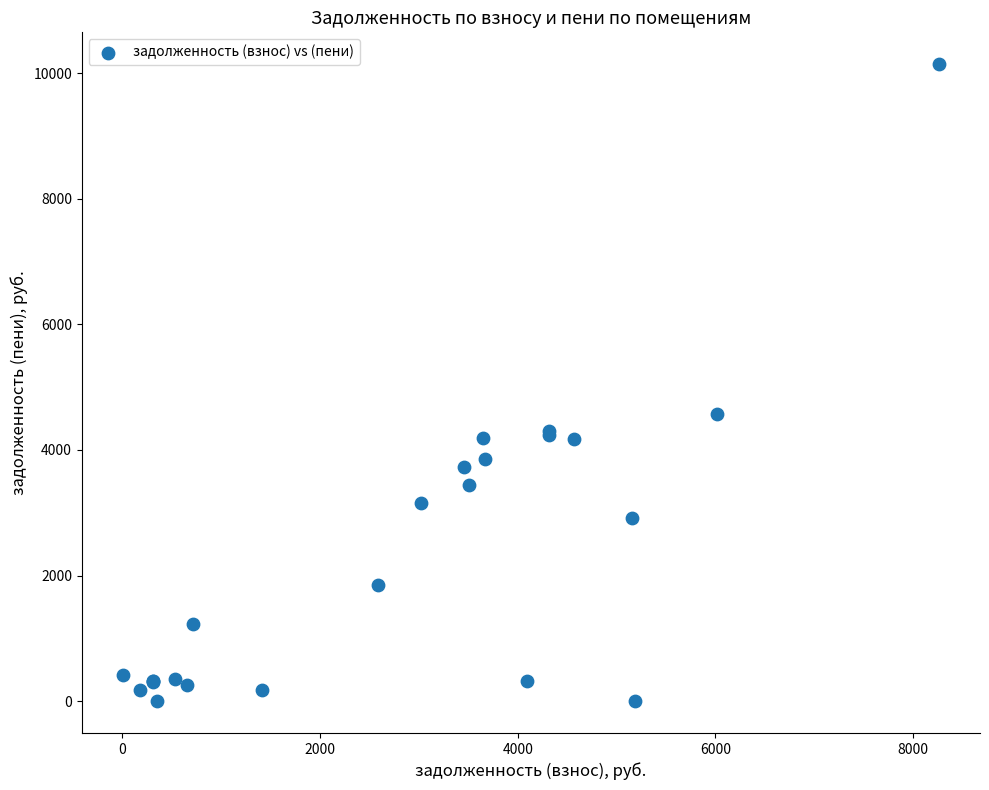

What Y value in the scatter plot is closest to 5071?

4579.7